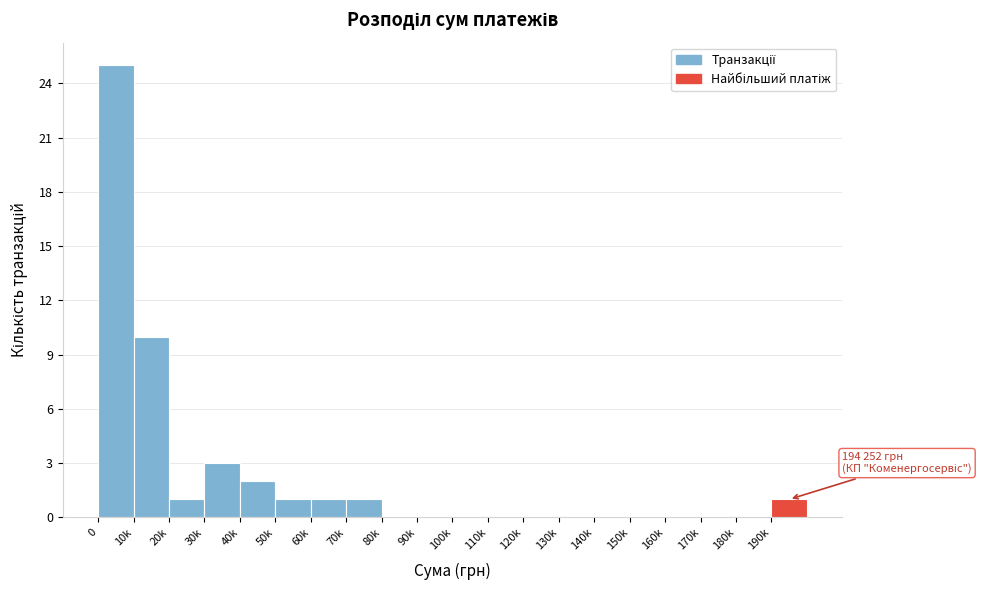

True or false: the data shows 0 at 100k.

True